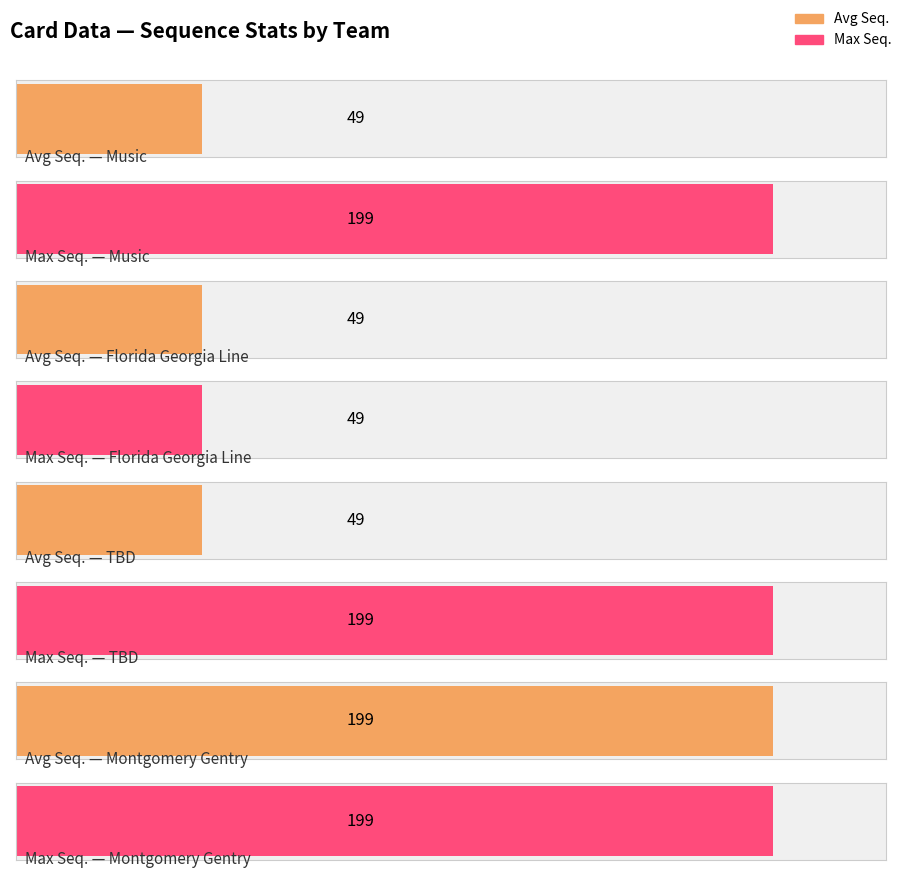

The value of Avg Seq. at 6 is 199. True or false?

True